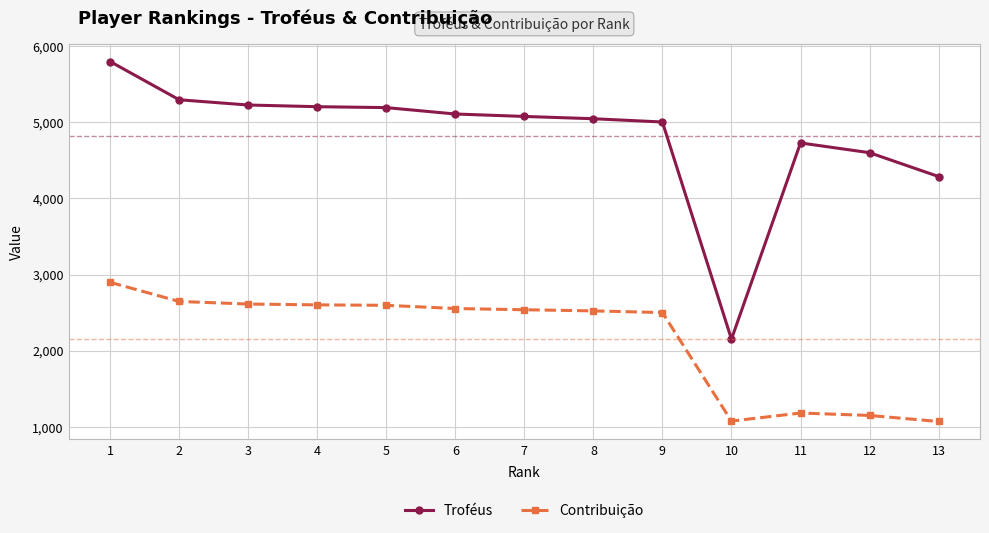

What is the maximum value shown in the chart?

5797